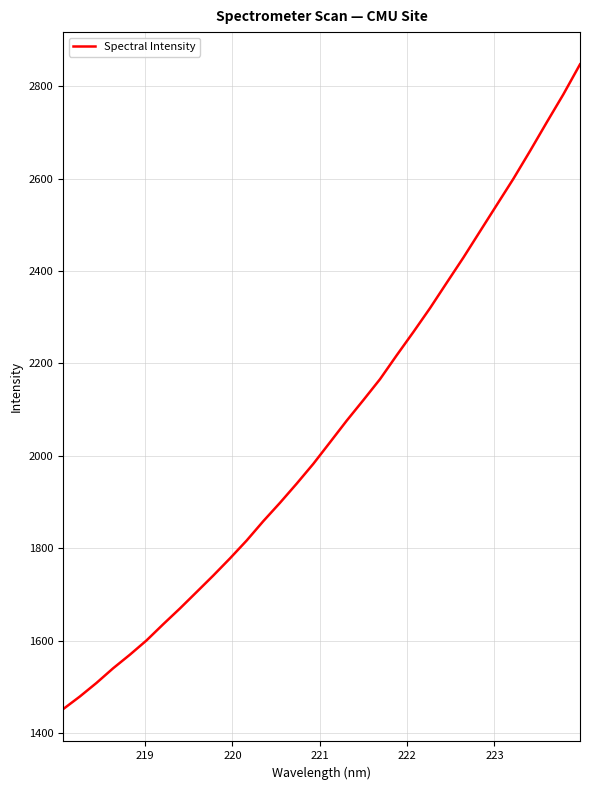

What is the maximum value shown in the chart?

2847.5